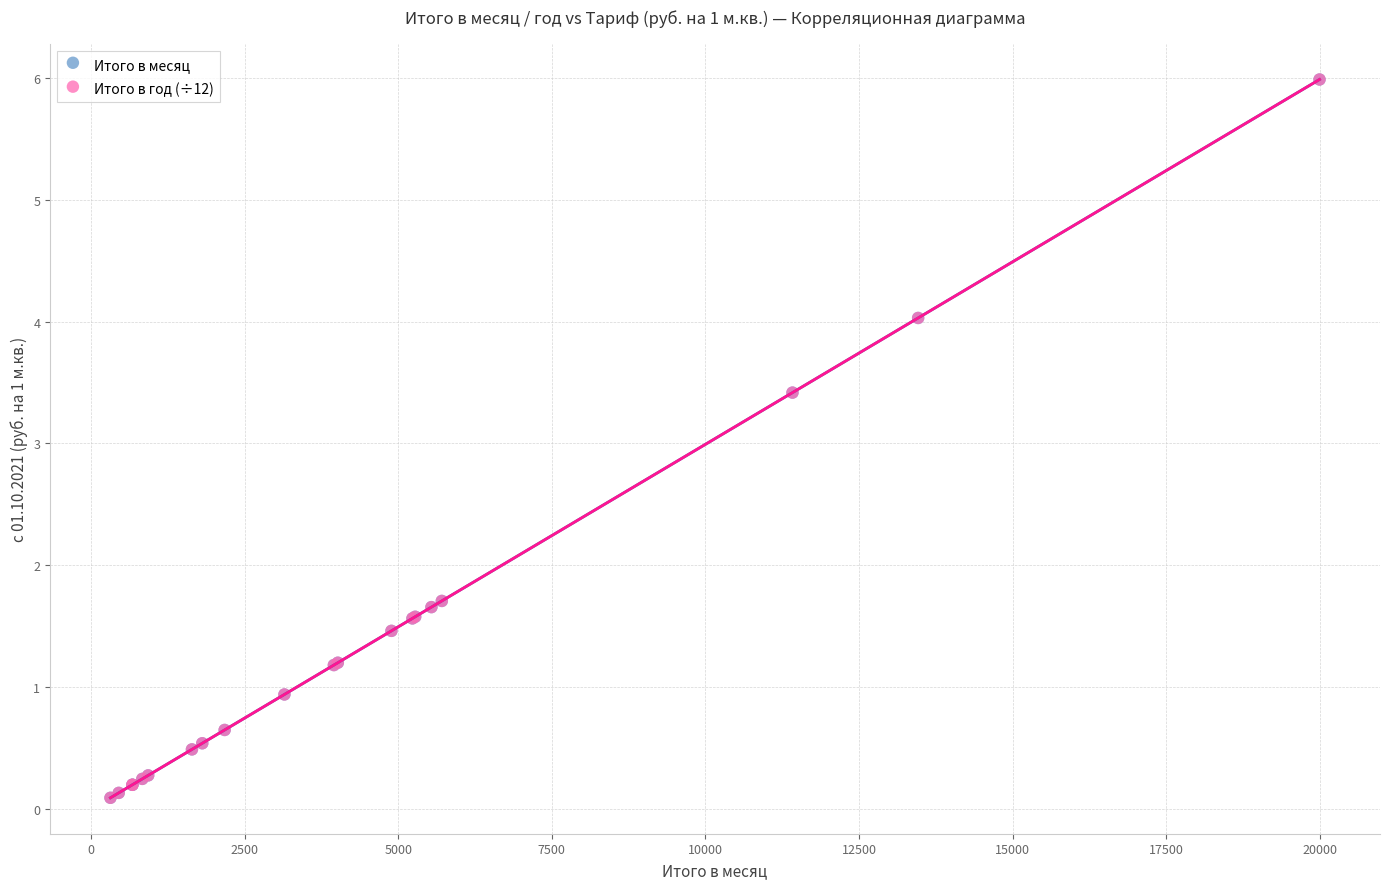

What are all the series names shown in the legend?

Итого в месяц, Итого в год (÷12)